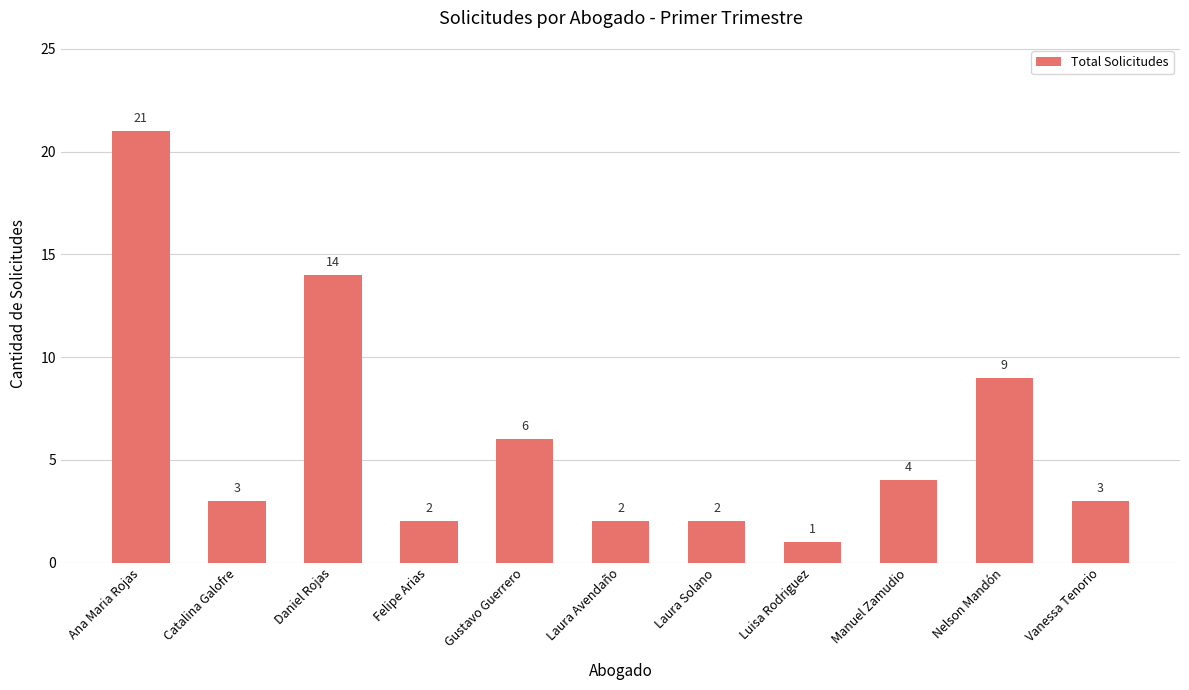

What is the difference between the maximum and minimum values?

20